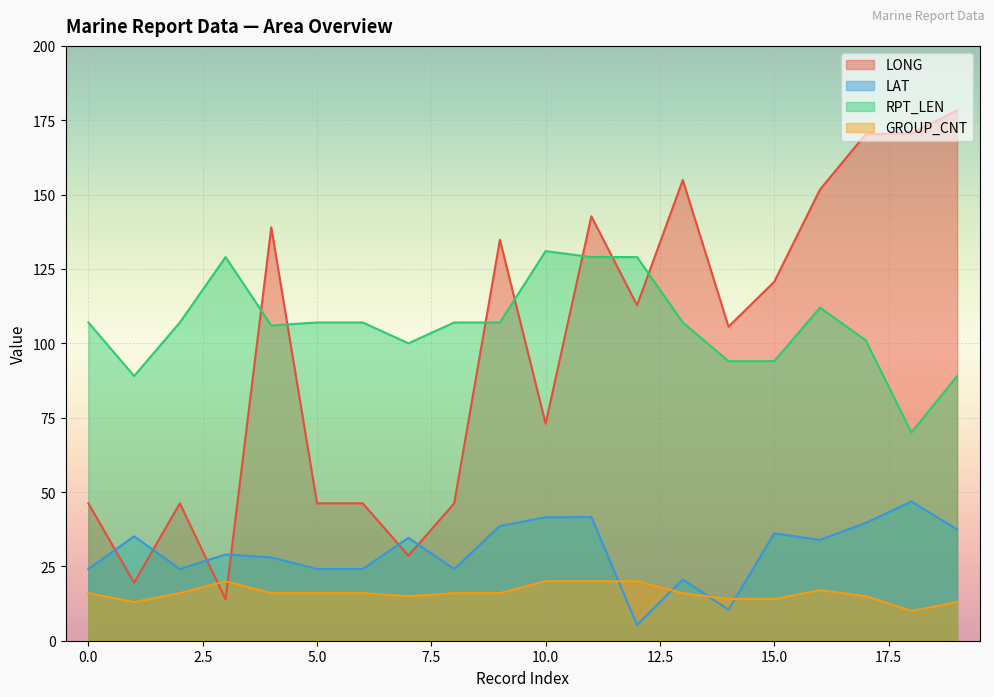

How many interior local valleys does the RPT_LEN series have?

4